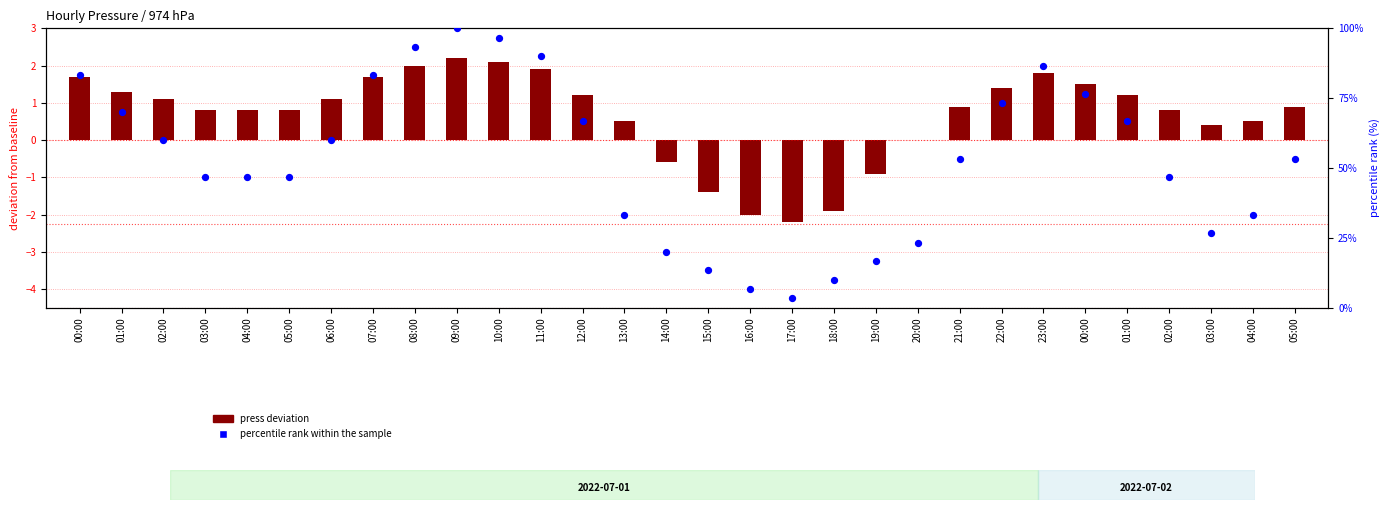

Which series contains the highest Y value?

percentile rank within the sample